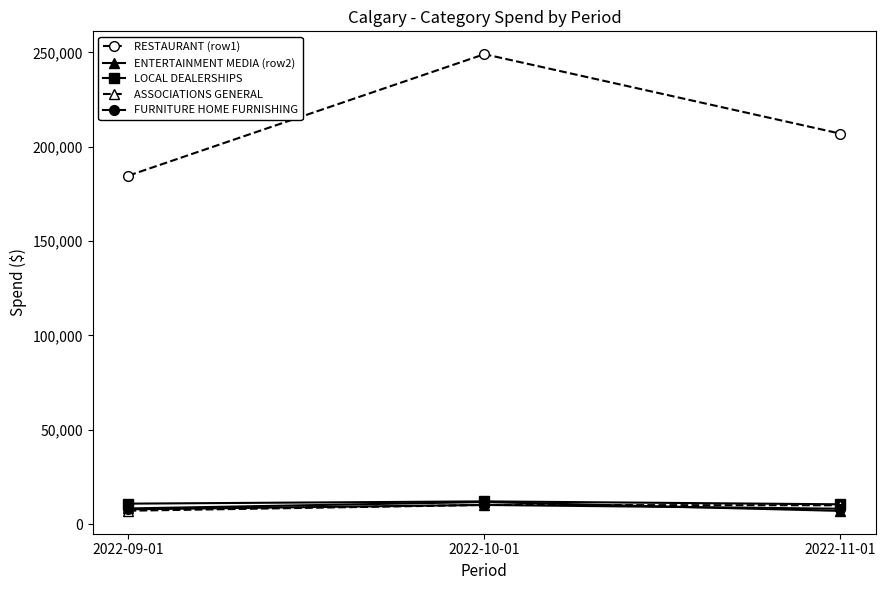

What is the minimum value shown in the chart?

7044